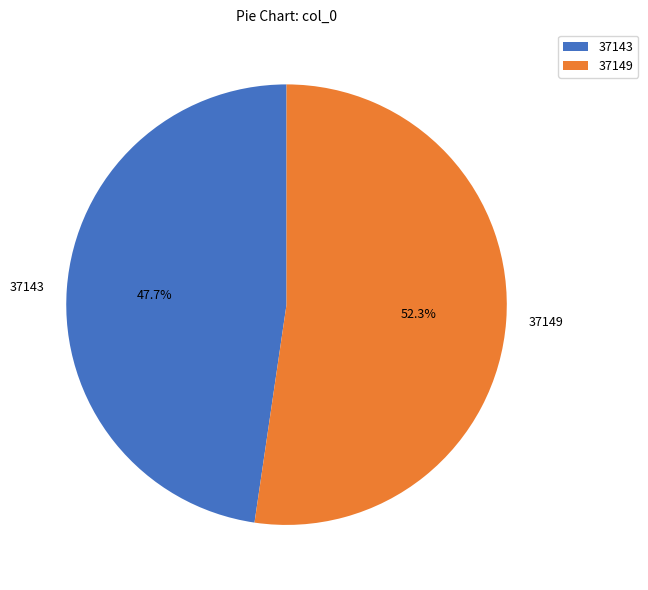

To the nearest percent, what percentage of the pie is 37149?

52%